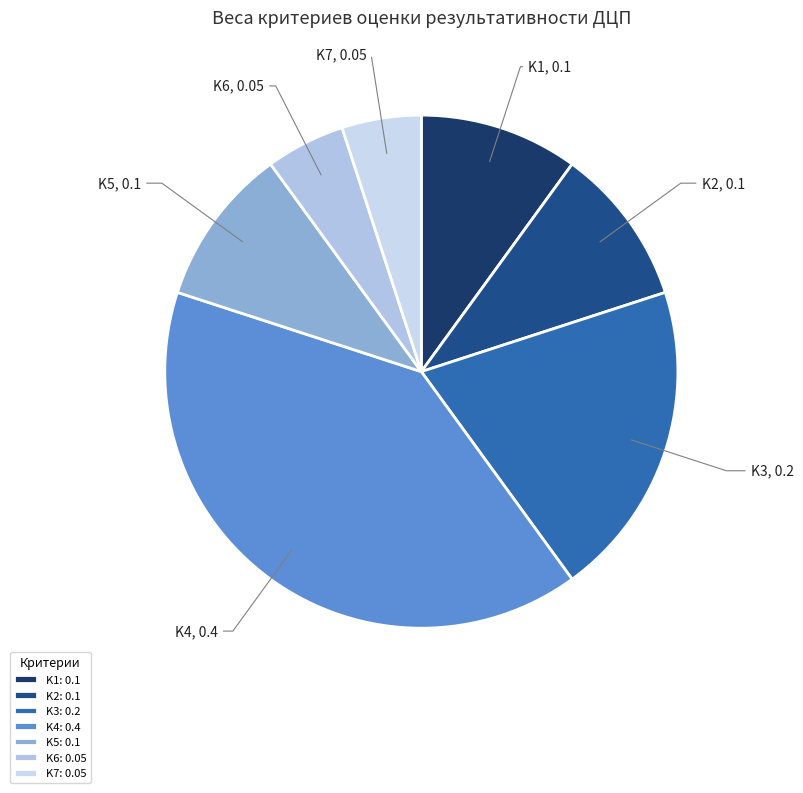

How many slices are in this pie chart?

7